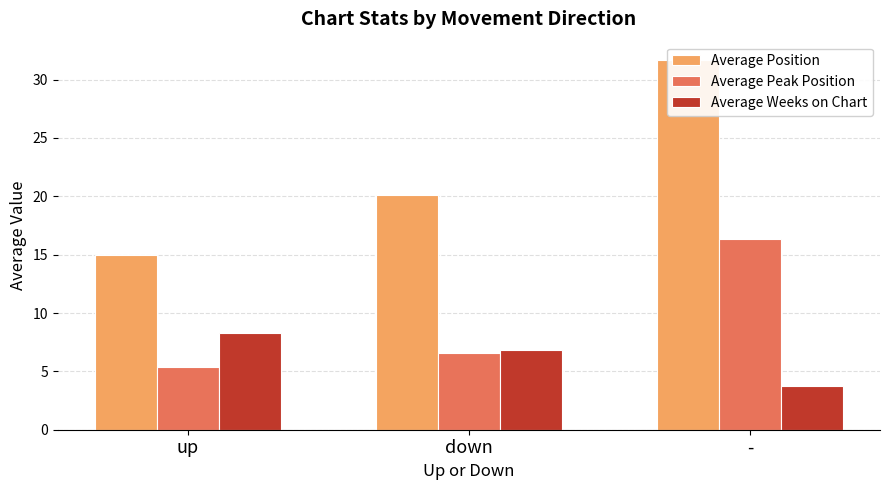

At which label does Average Weeks on Chart reach its peak?

up